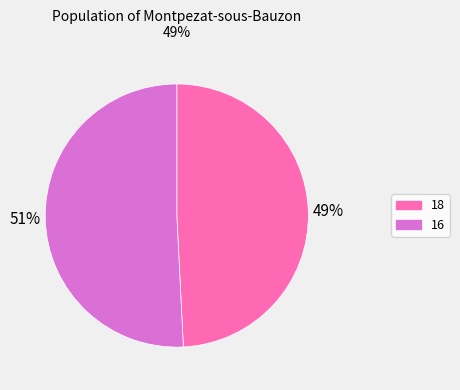

What is the largest slice in the pie chart?

16